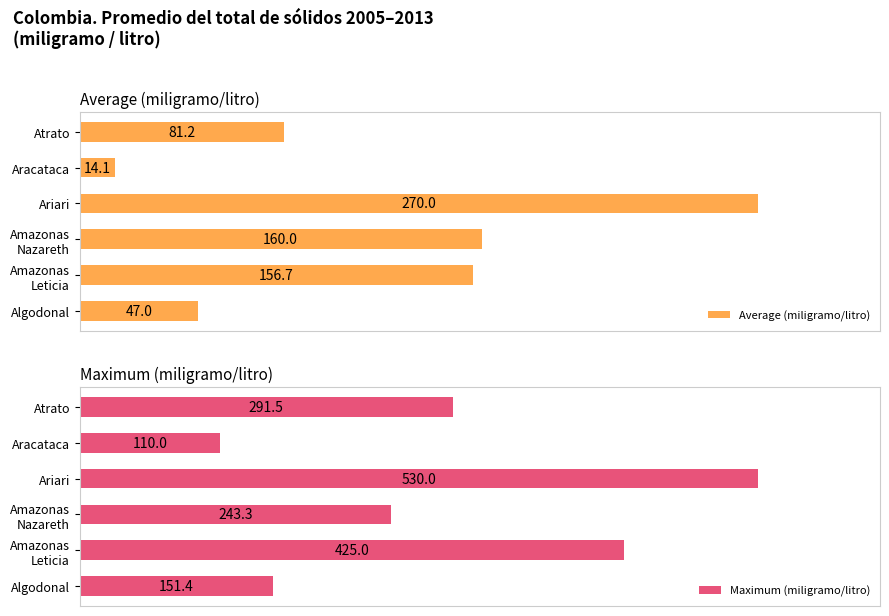

At which label is Maximum (miligramo/litro) closest to 320?

Atrato